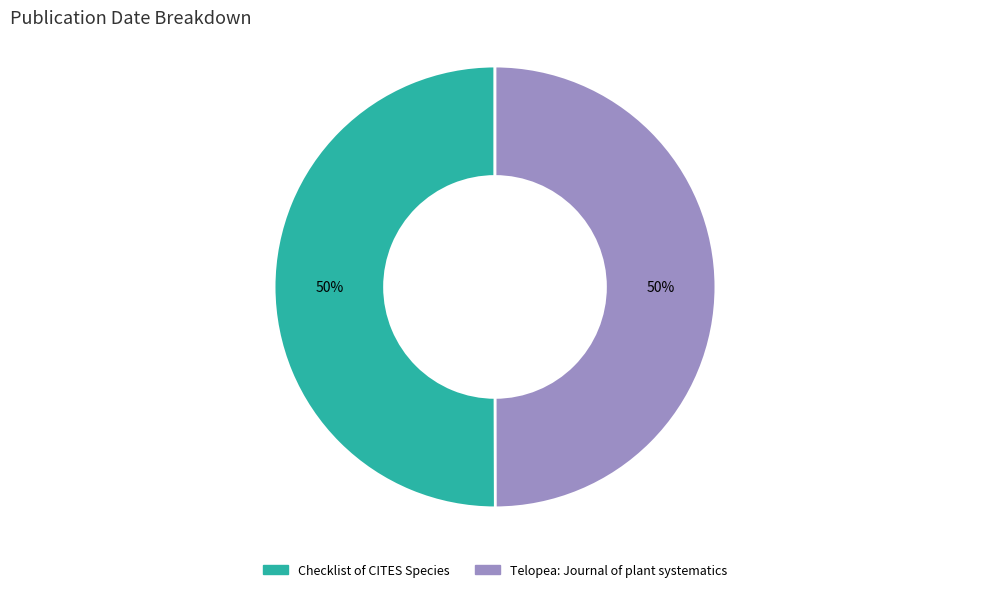

To the nearest percent, what is the average slice percentage?

50%